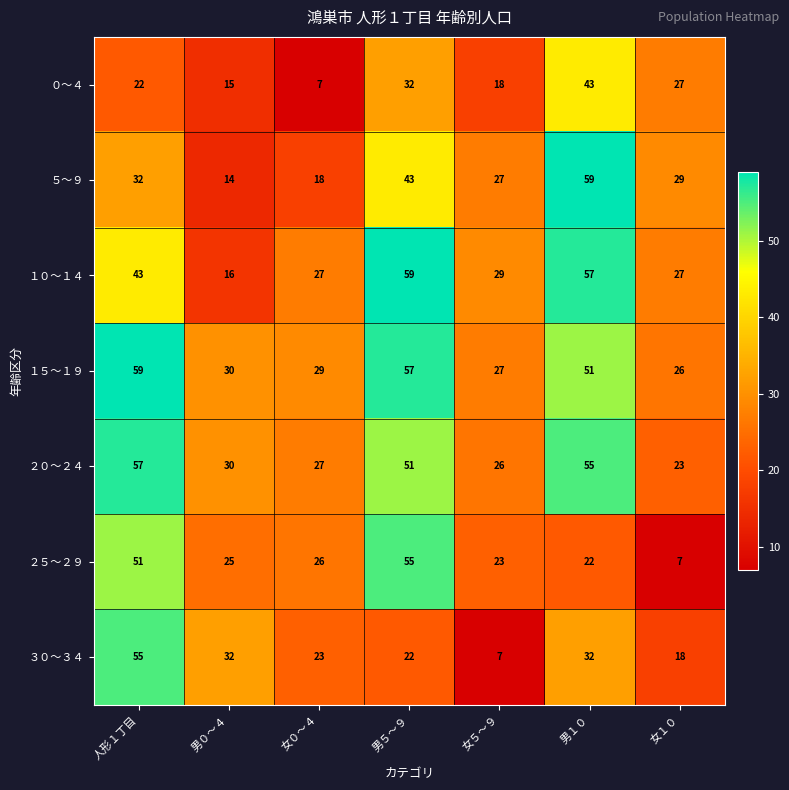

What is the difference between the ５～９ values at 人形１丁目 and 女１０?

3